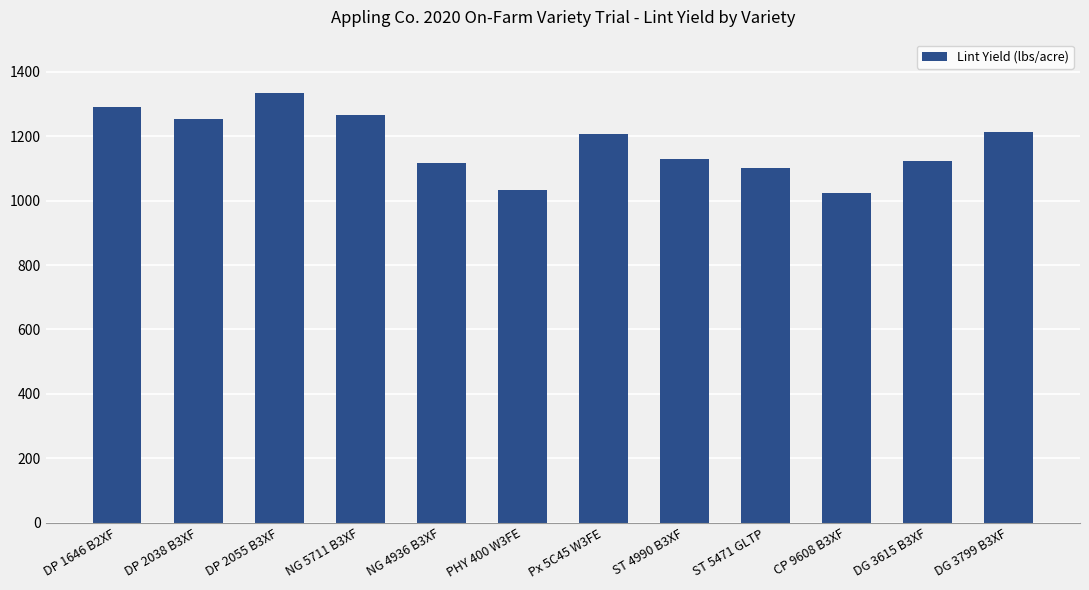

How many bars are there in total?

12